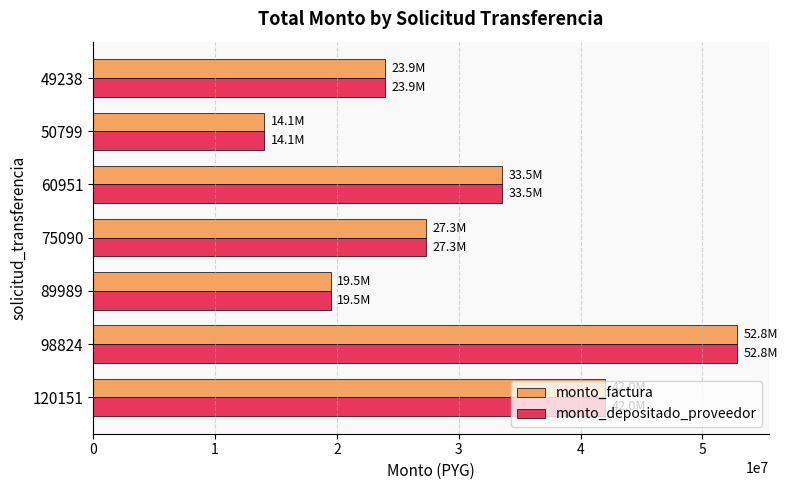

The value of monto_factura at 120151 is 68037818. True or false?

False